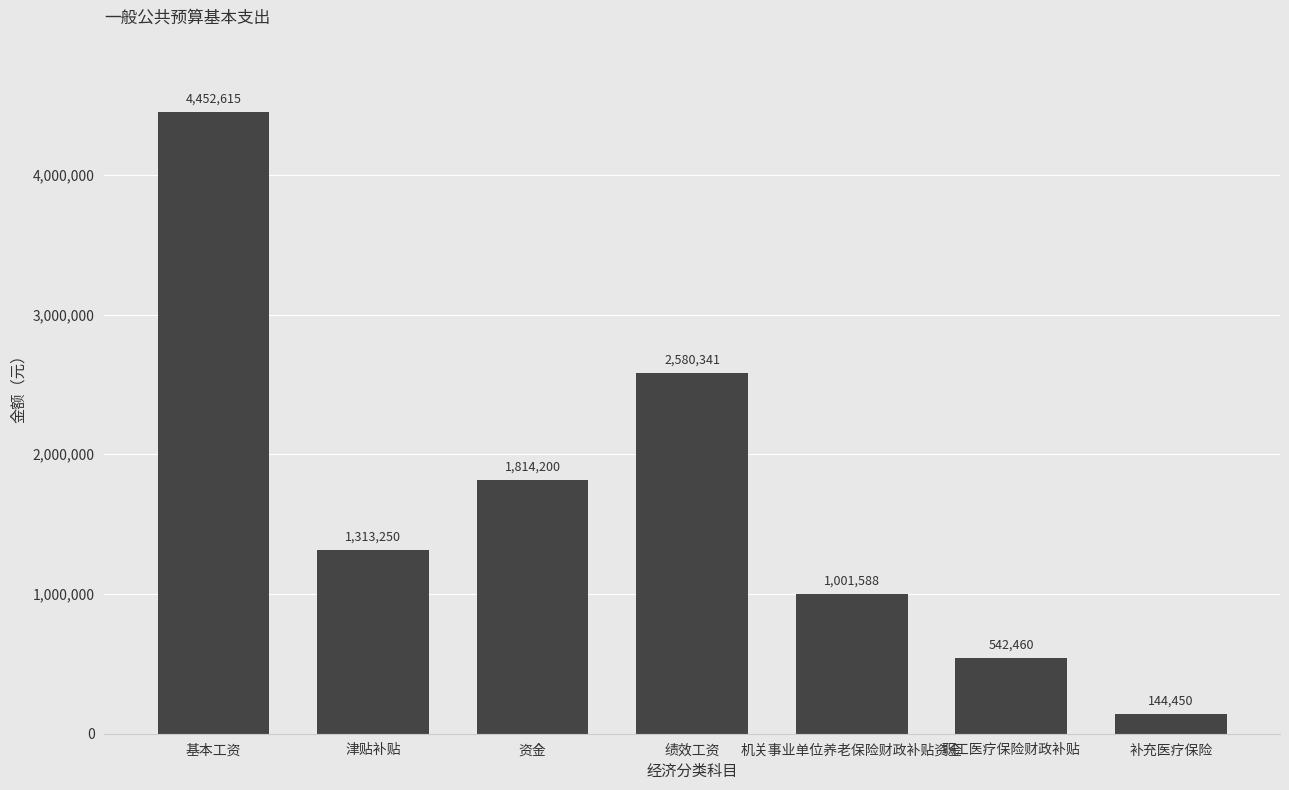

Rank the categories by value from highest to lowest.

基本工资, 绩效工资, 资金, 津贴补贴, 机关事业单位养老保险财政补贴资金, 职工医疗保险财政补贴, 补充医疗保险